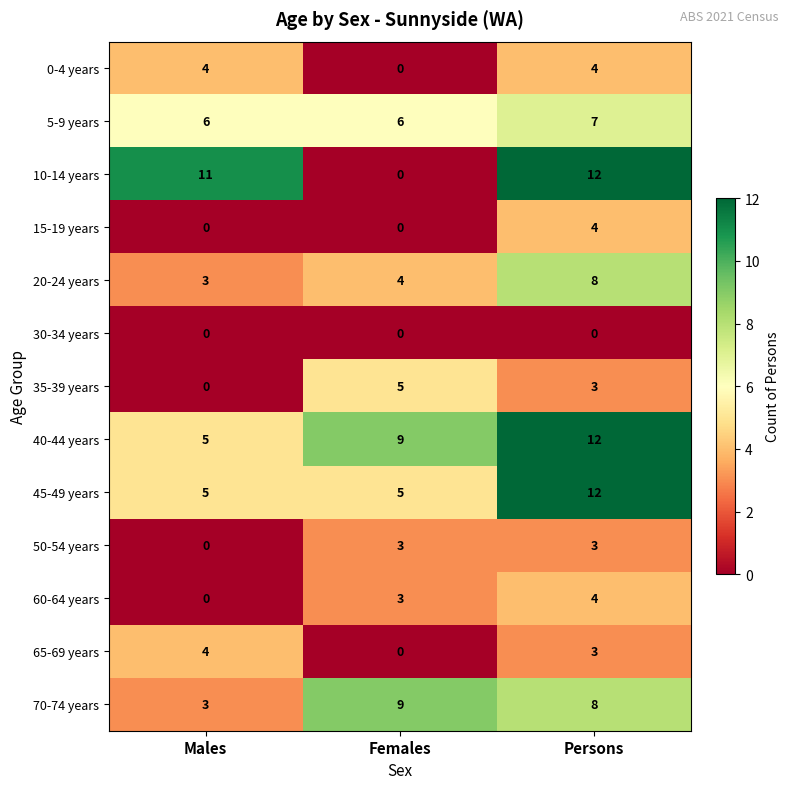

What is the greatest value displayed?

12